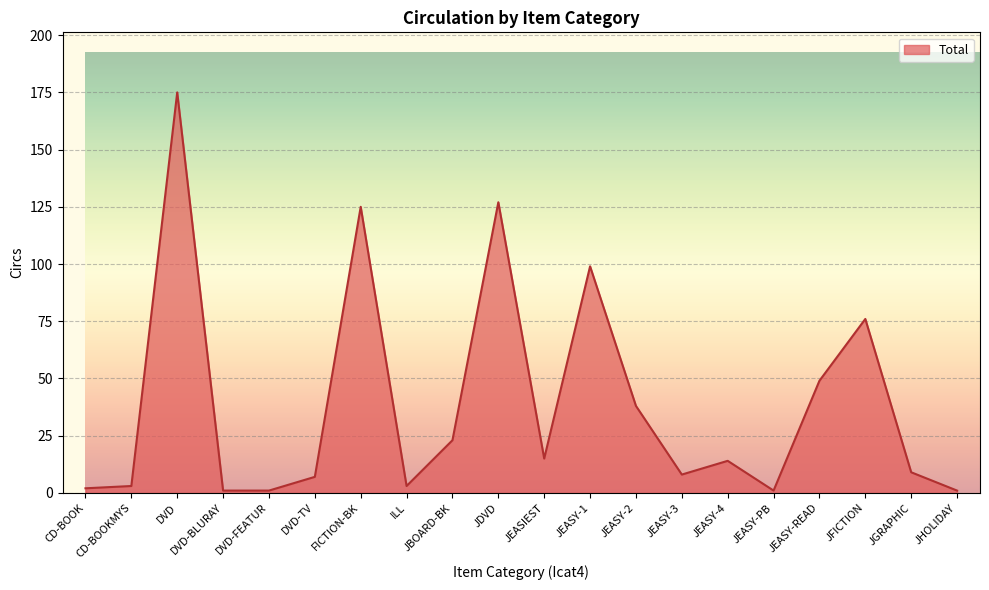

How many lines are shown in the chart?

1